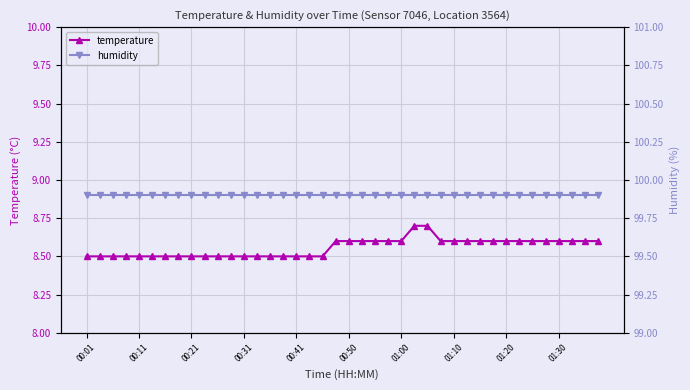

Rank the series by their average value, from lowest to highest.

temperature, humidity